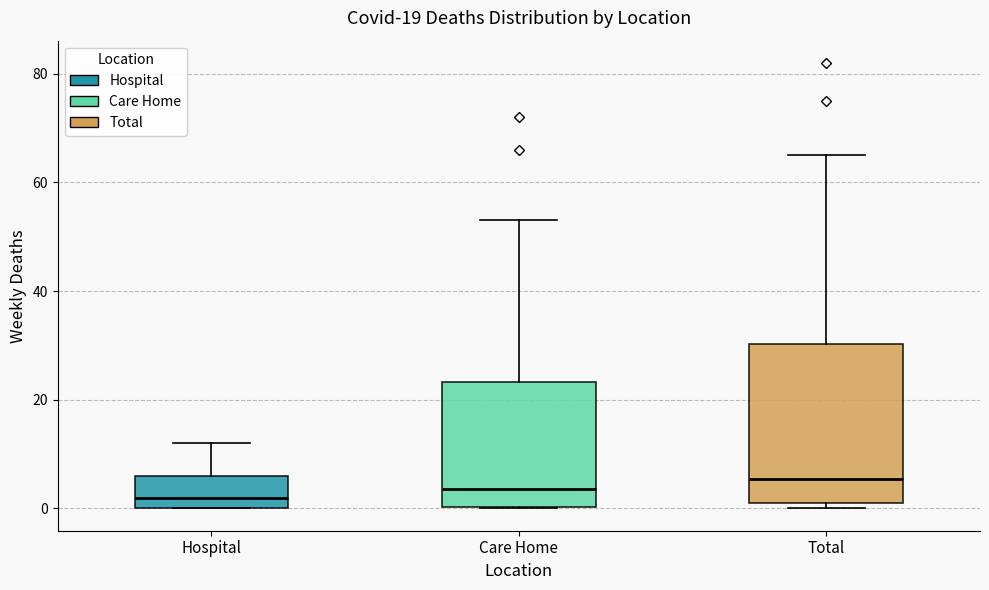

Which box's median line is the highest?

Total